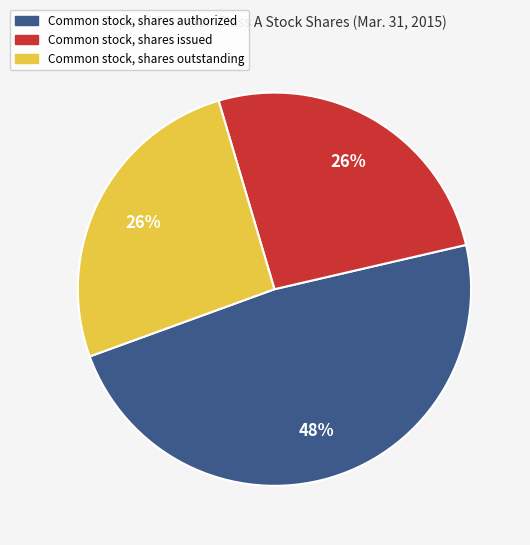

To the nearest percent, what portion does Common stock, shares authorized represent?

48%